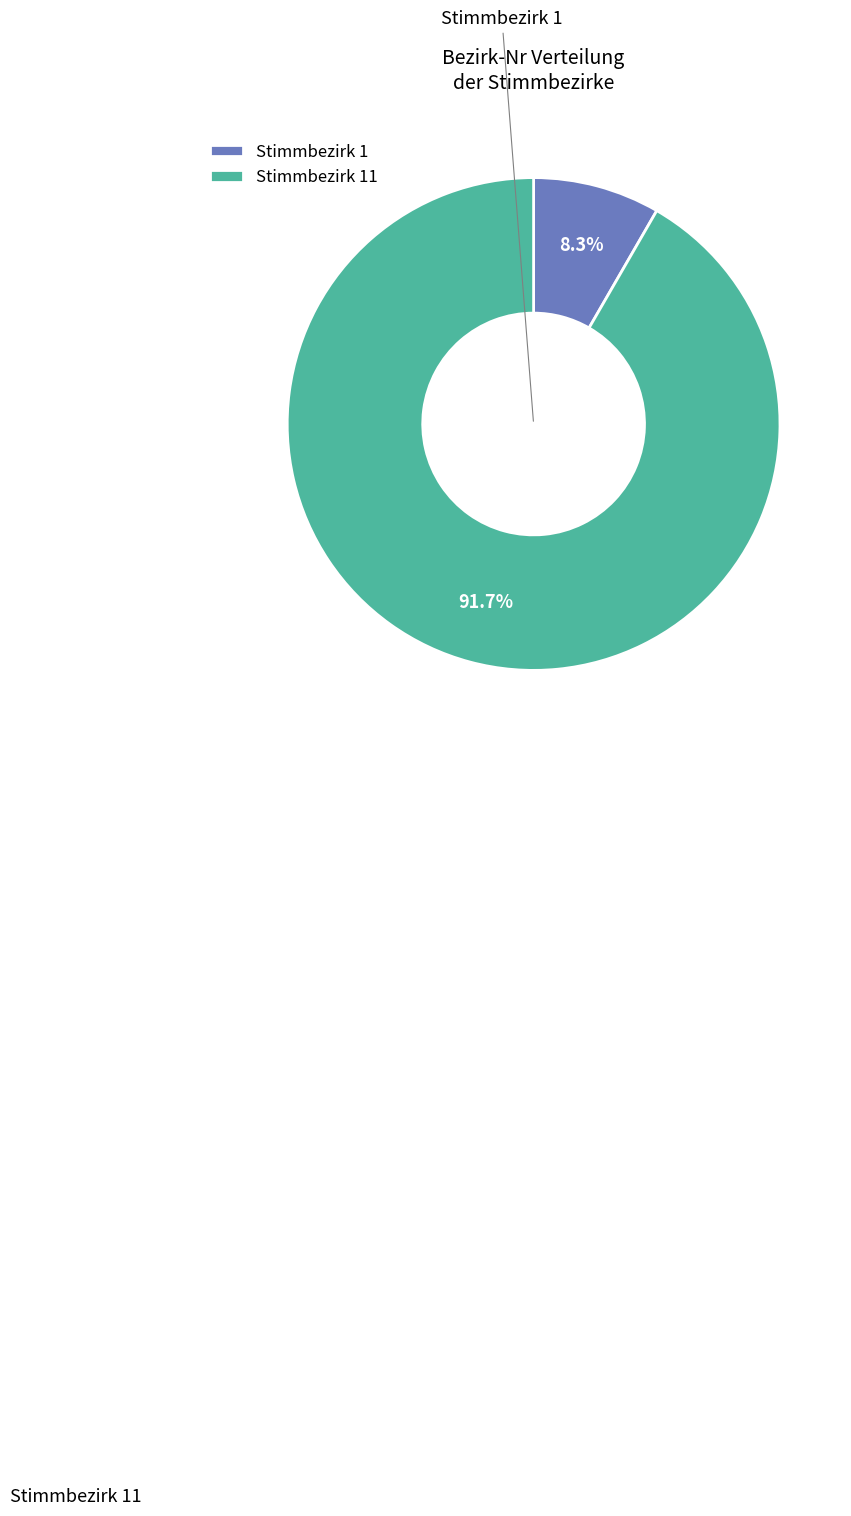

Does Stimmbezirk 1 account for over 50% of the chart?

No